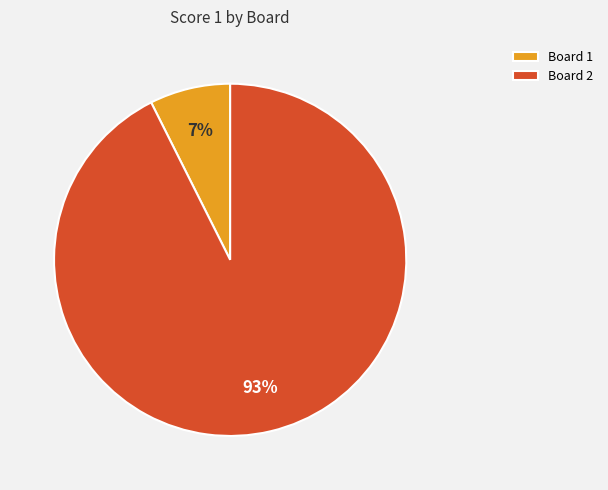

Between Board 2 and Board 1, which is larger?

Board 2